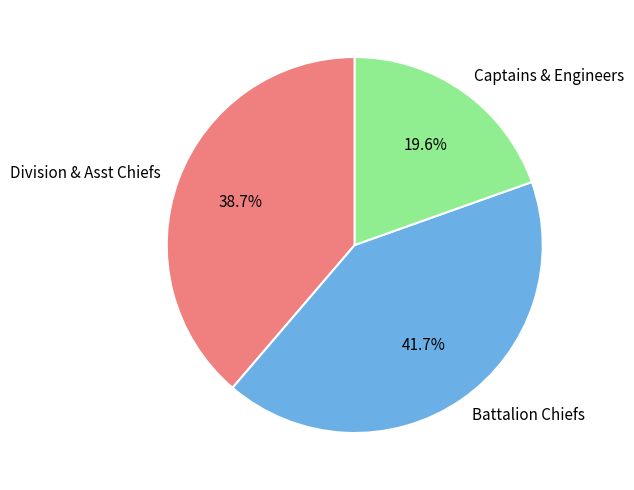

What percentage is NOT represented by Division & Asst Chiefs?

61.3%